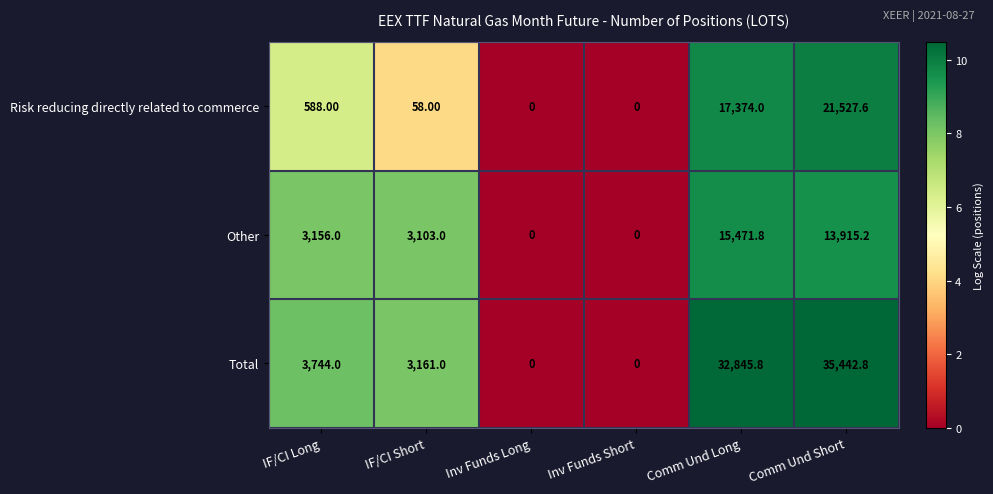

Which category has the highest value in the Total series?

Comm Und Short